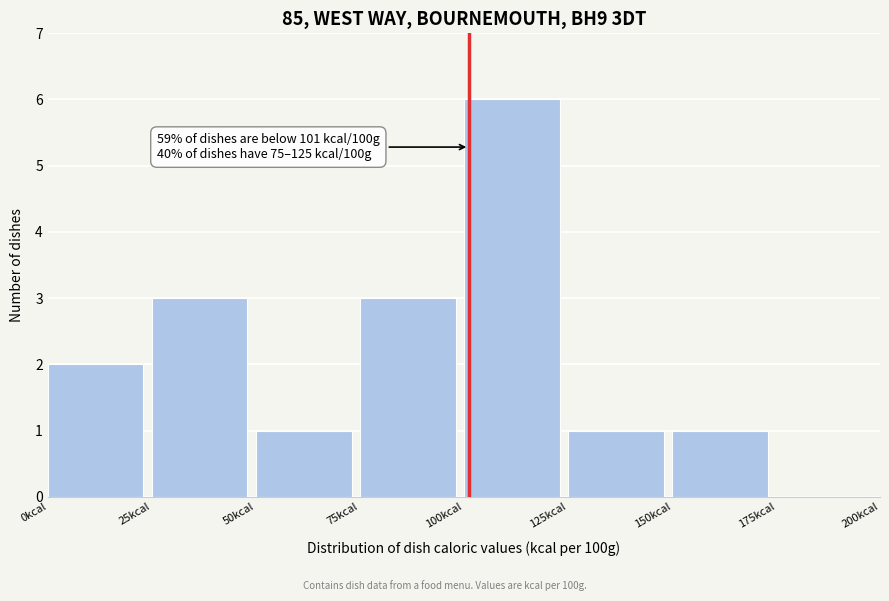

Which range on the x-axis has the tallest bar?

100 to 125